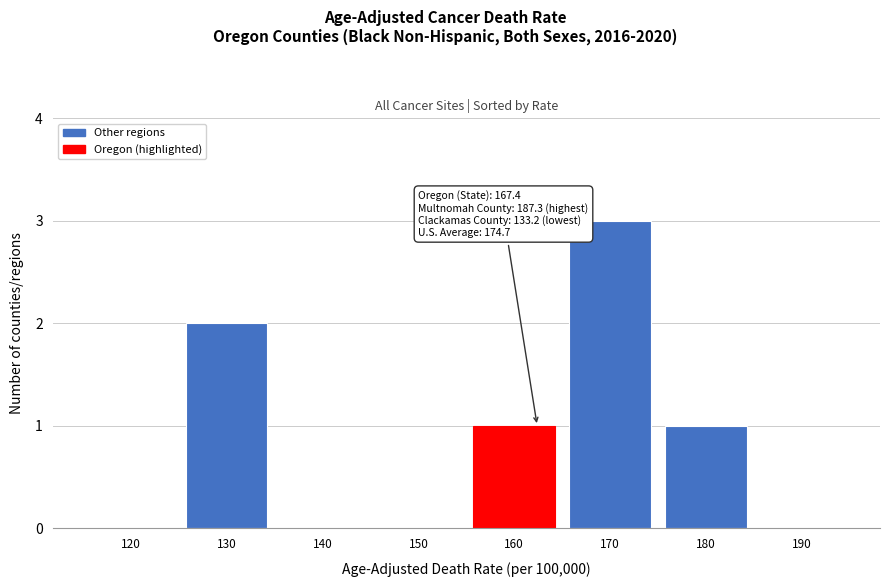

Reading right to left, what are all the values shown in this chart?

190=0	180=1	170=3	160=1	150=0	140=0	130=2	120=0